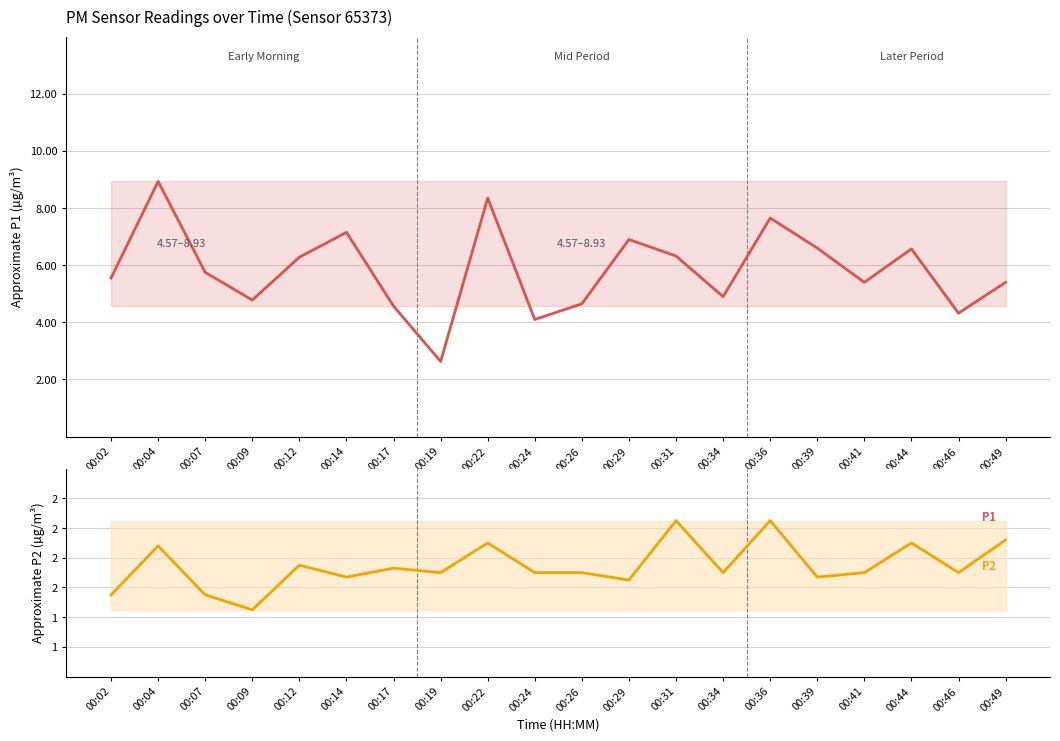

In P2, how many points are lower than both neighbors (excluding endpoints)?

7